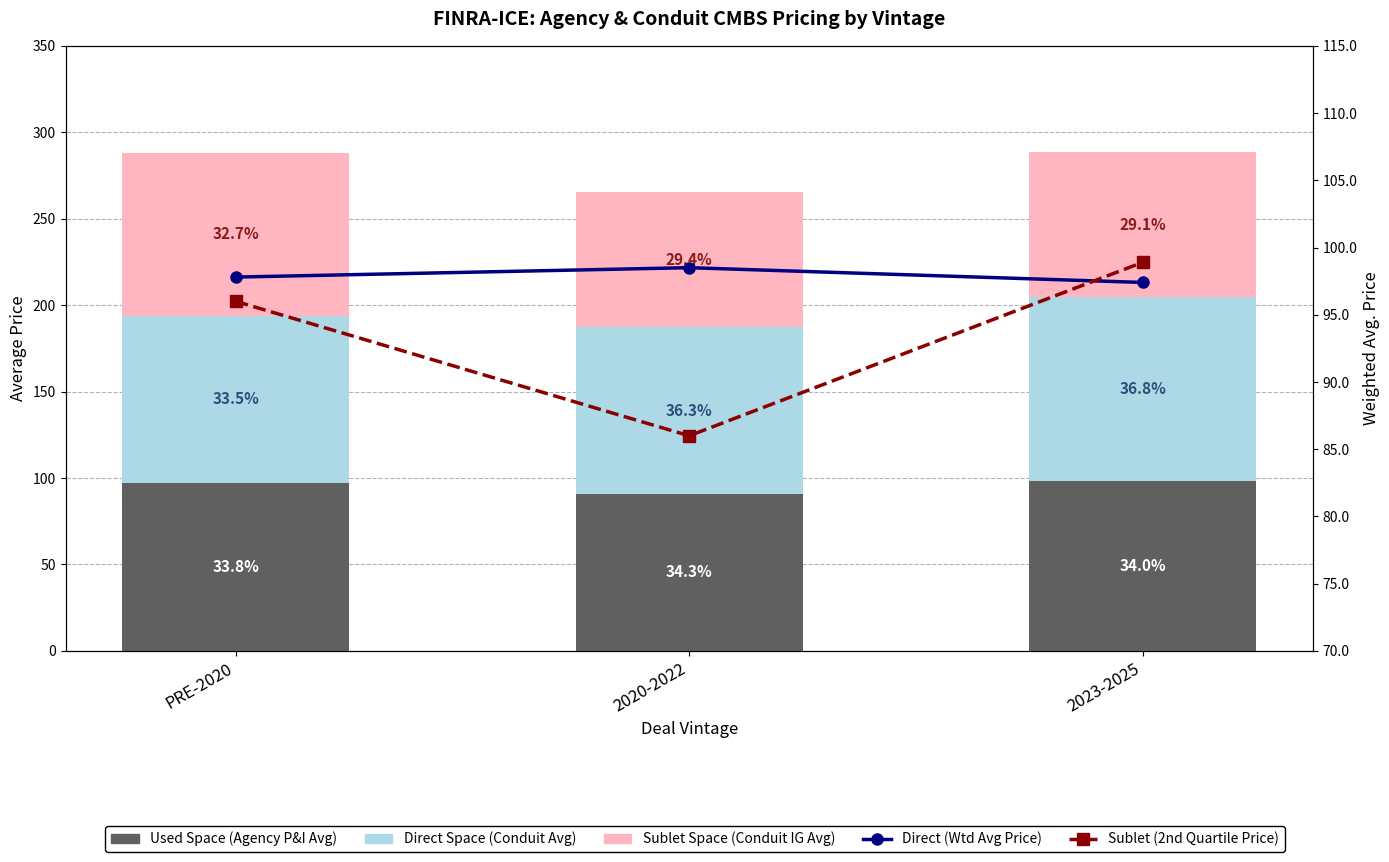

Read the Direct Space (Conduit Avg) value at 2023-2025.

106.3